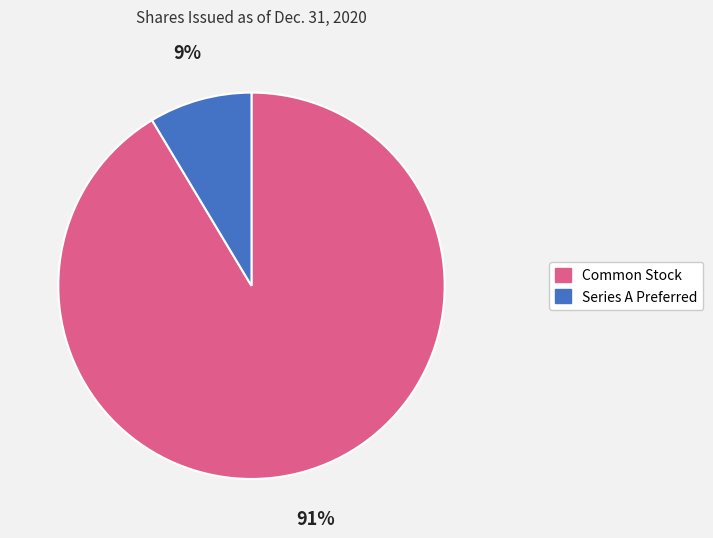

To the nearest percent, what is the average slice percentage?

50%